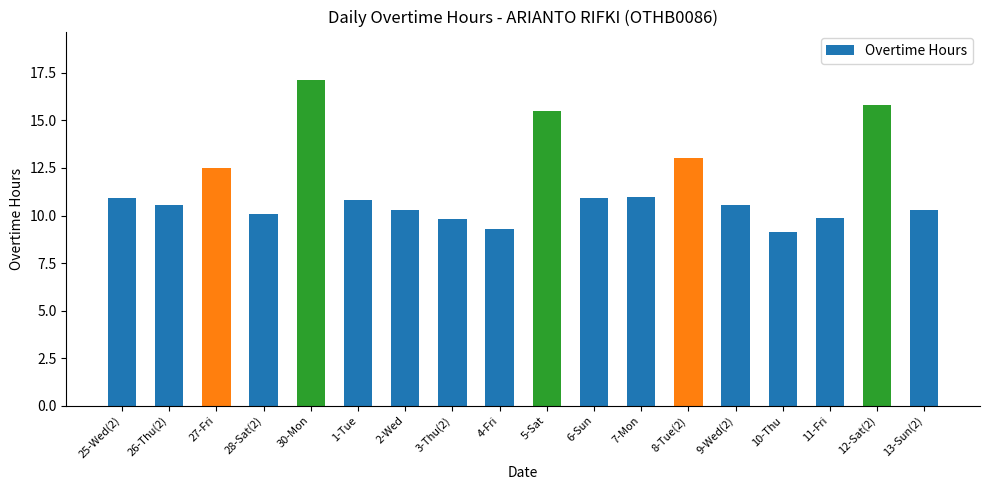

Which category has the highest value across all series?

30-Mon